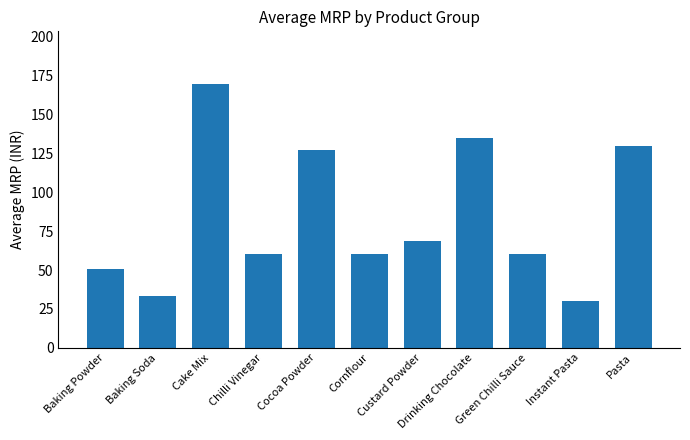

Approximately how many times larger is the value at Baking Soda compared to Cocoa Powder?

0.3